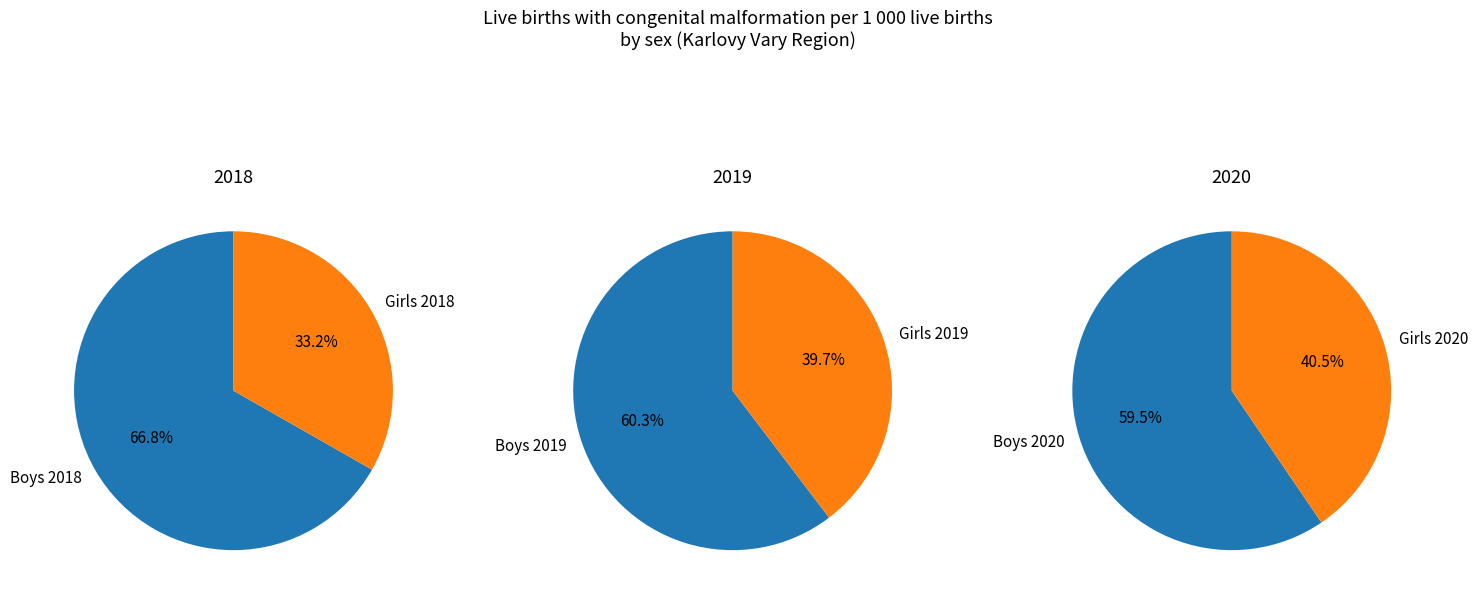

At 2018, list the series in order from smallest to largest.

Girls, Boys